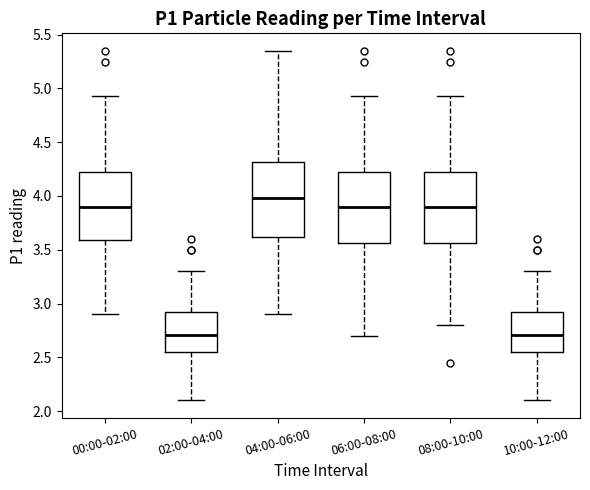

Where is the lower edge of the box for 00:00-02:00 on the y-axis? The values are not printed on the chart, so give them approximately, as read against the axis.

3.60